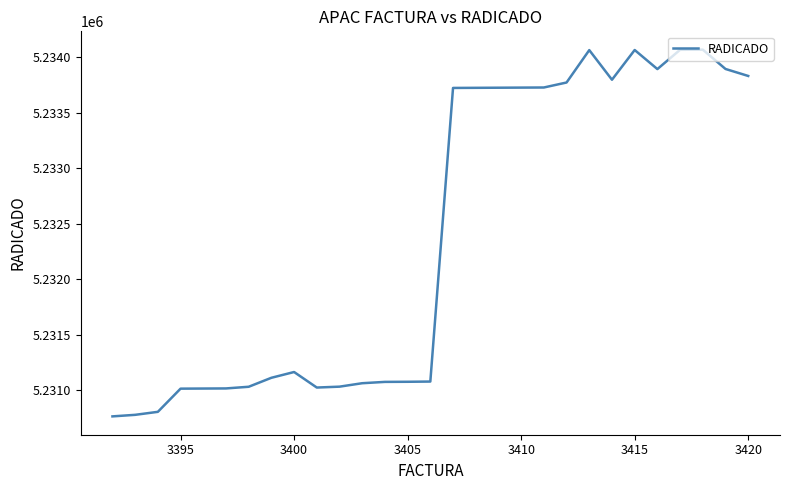

What is the maximum value shown in the chart?

5234069